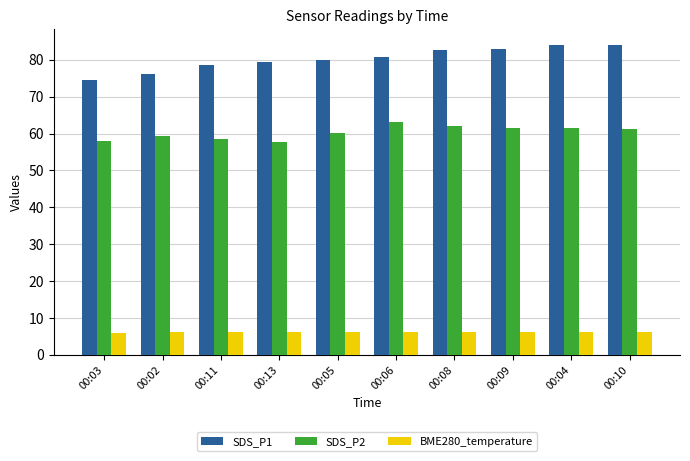

Which series has the largest range (max minus min)?

SDS_P1